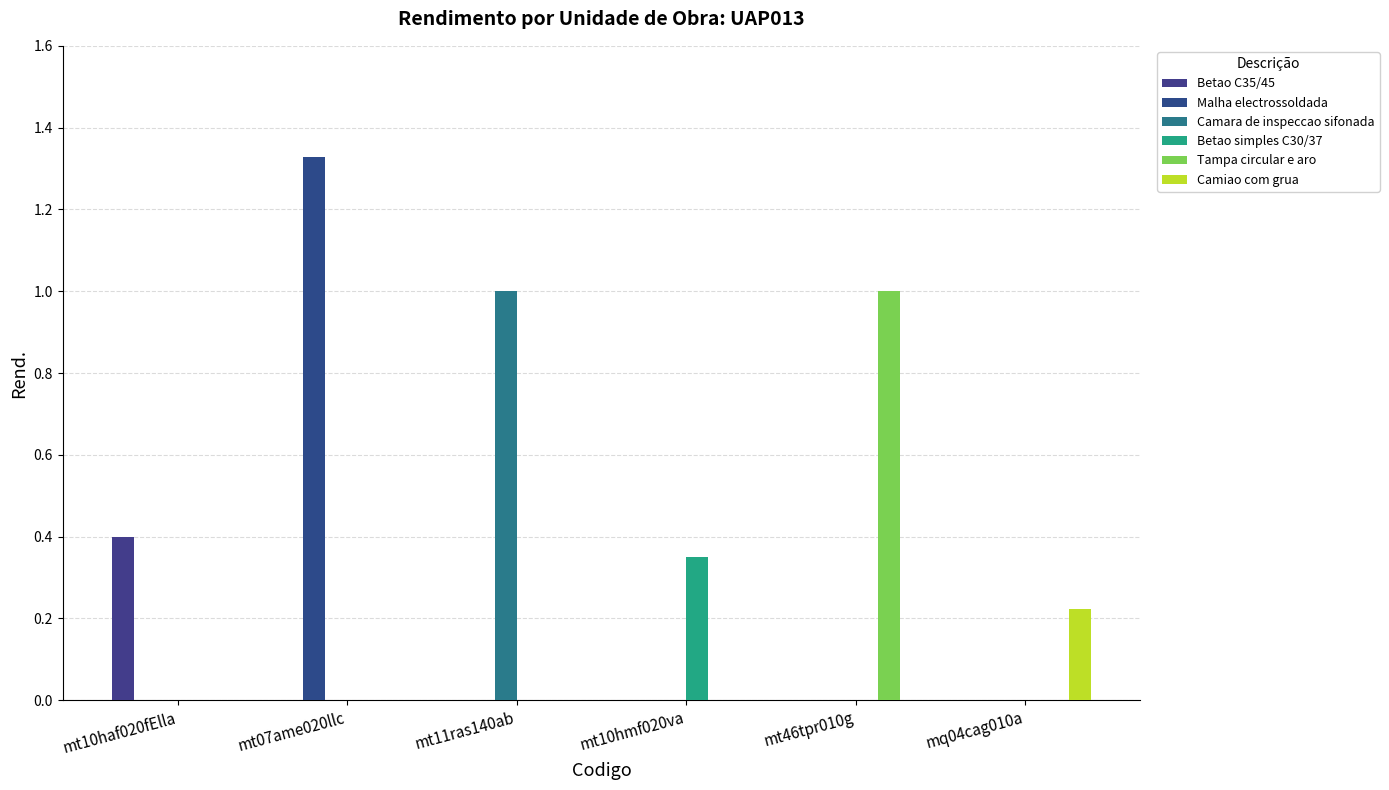

Between mt10hmf020va and mq04cag010a, which series saw the biggest shift?

Betao simples C30/37